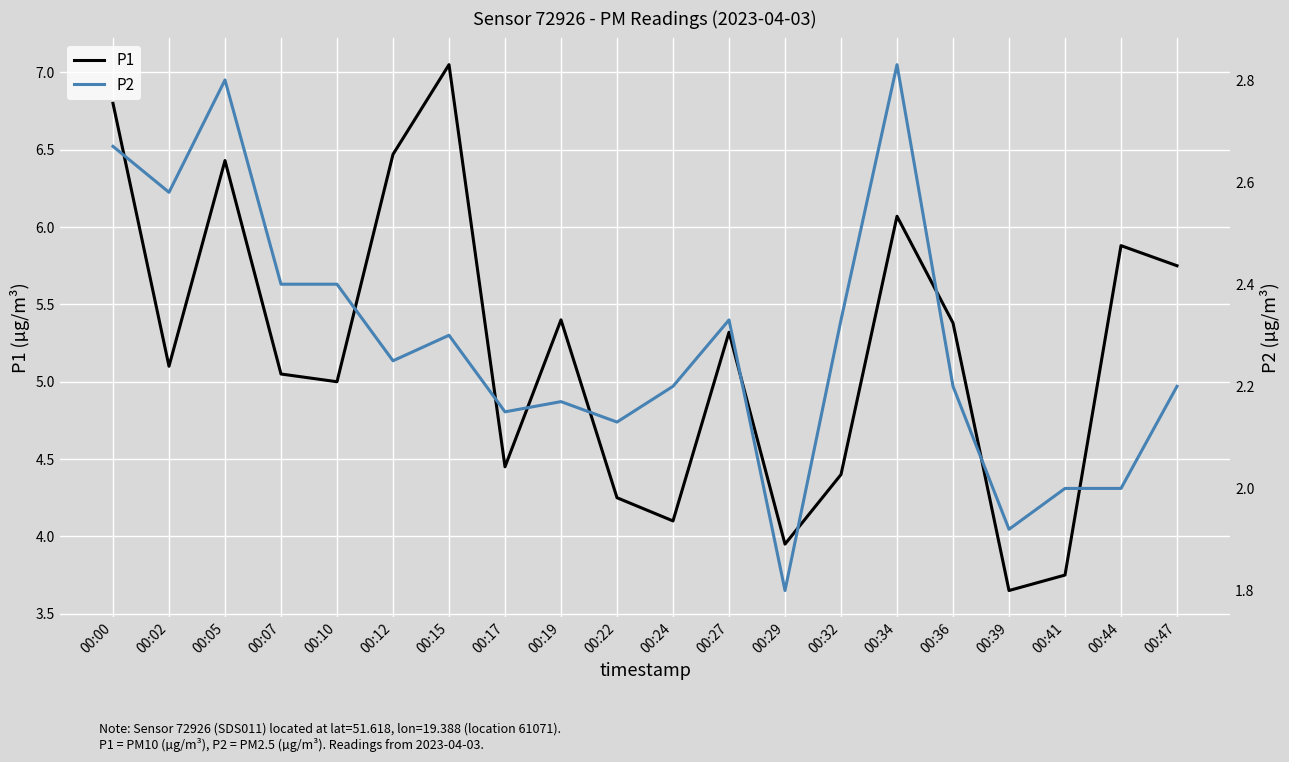

At which label does P2 reach its minimum?

00:29